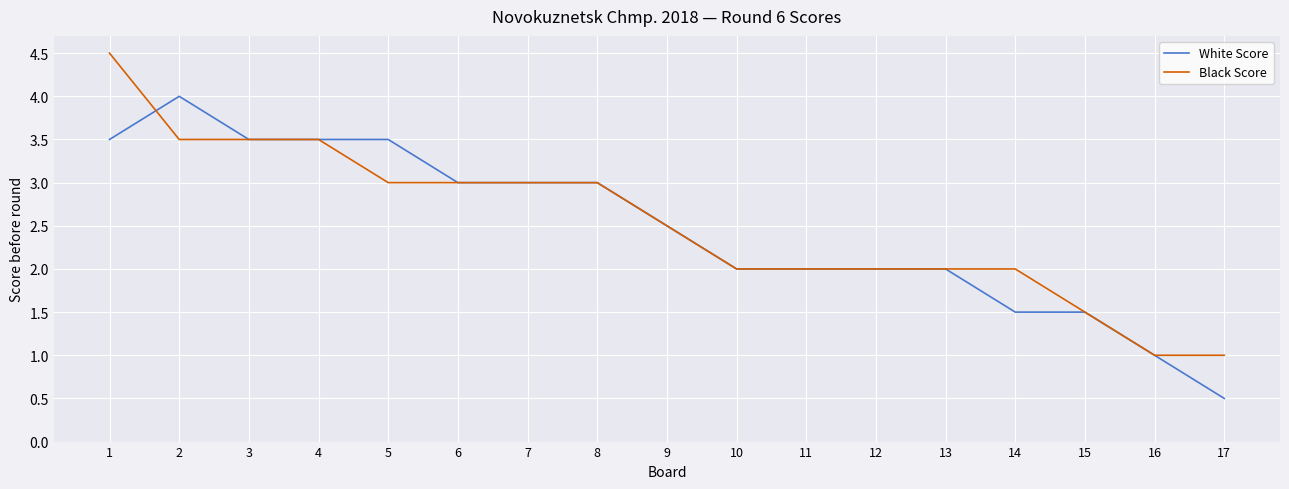

How many categories are shown in the chart?

17